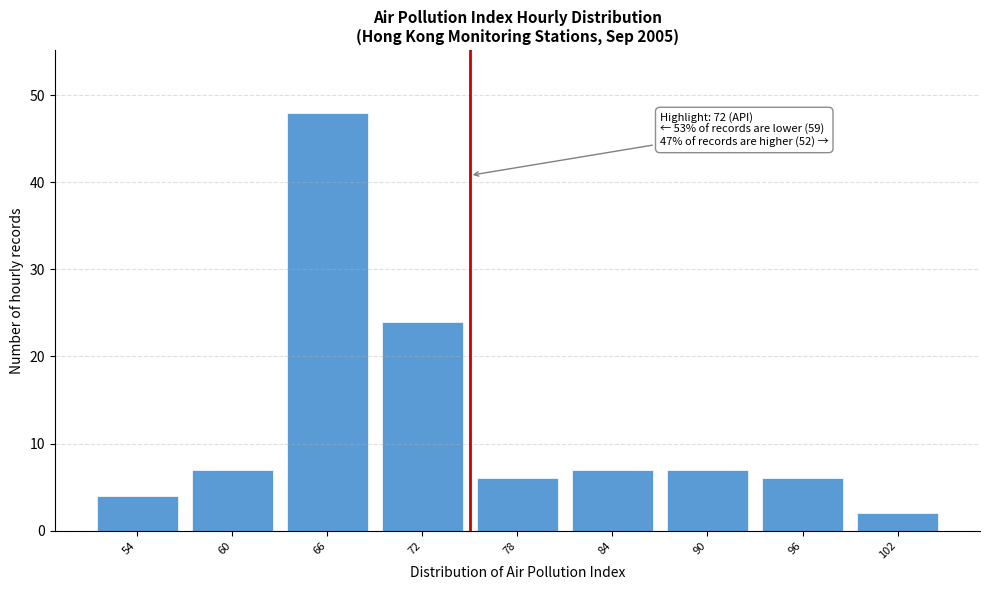

Reading left to right, what are all the values shown in this chart?

4	7	48	24	6	7	7	6	2